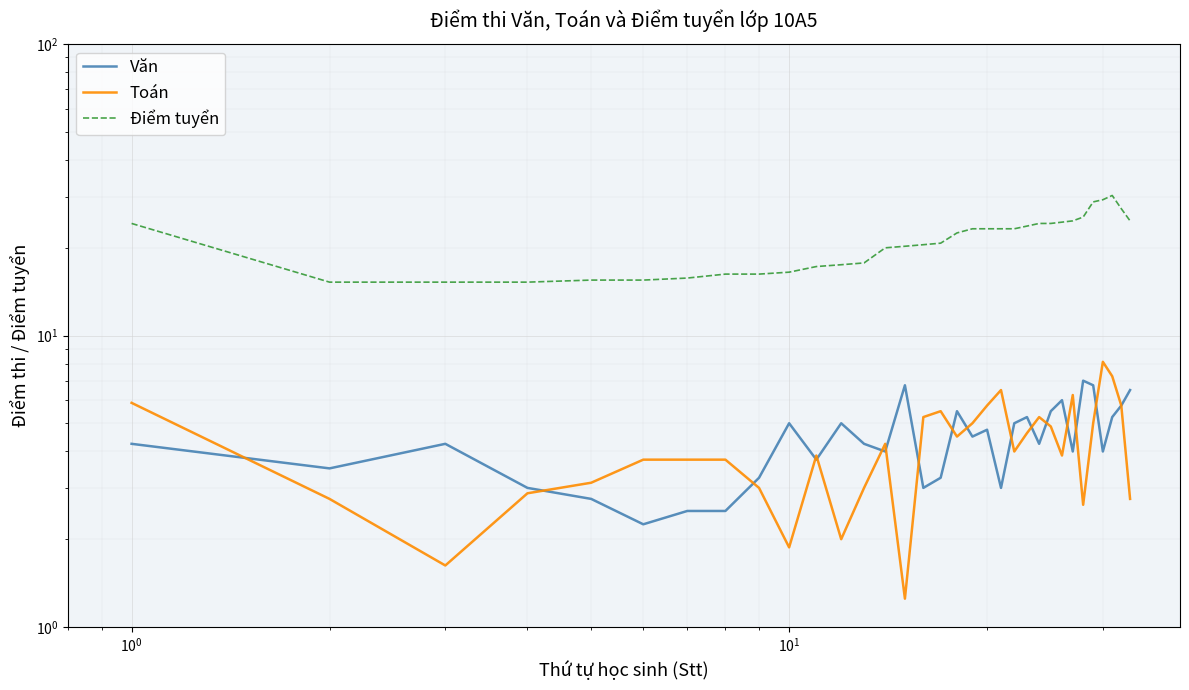

After their last crossing, which series has the higher values: Toán or Văn?

Toán